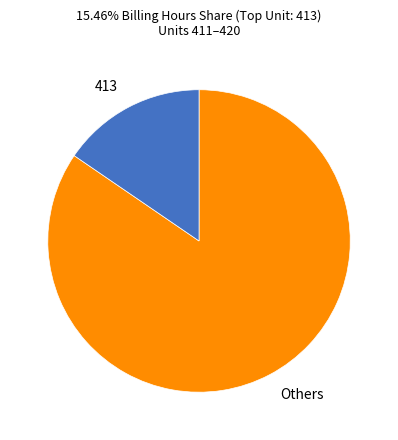

What is the ratio of the value at Others to the value at 413?

5.5